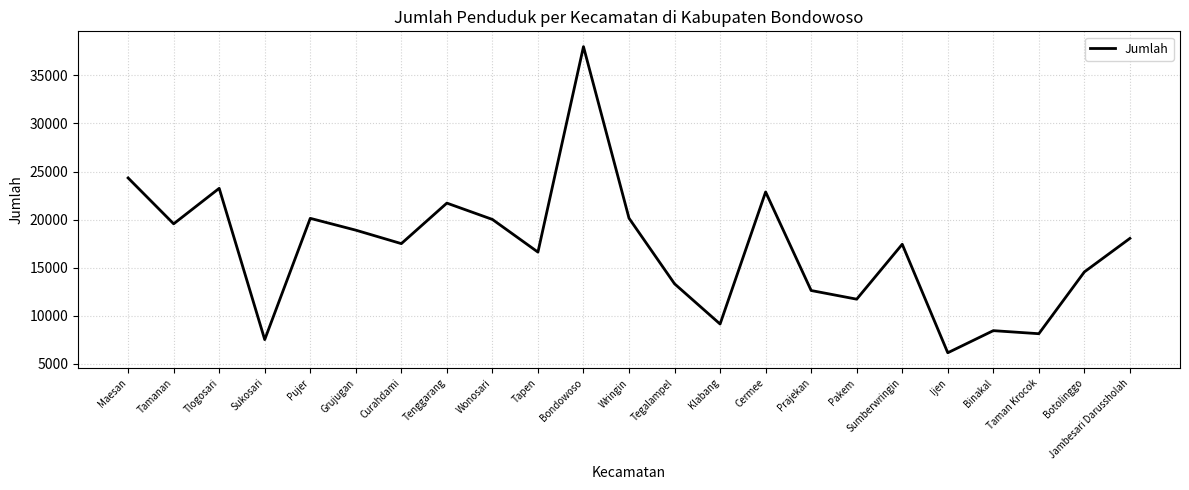

What is the difference between the values at Pujer and Tlogosari?

3118